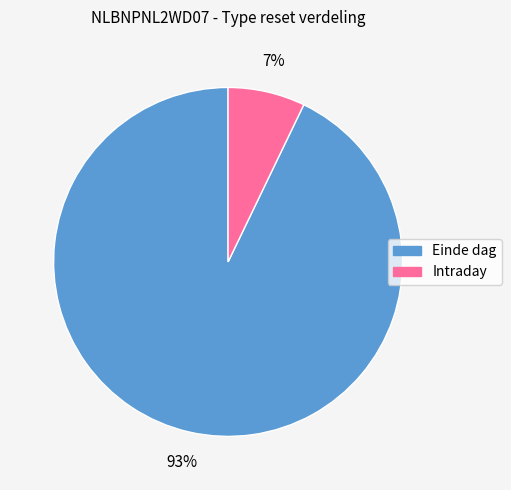

Is it true that Intraday is 7% of the pie?

True